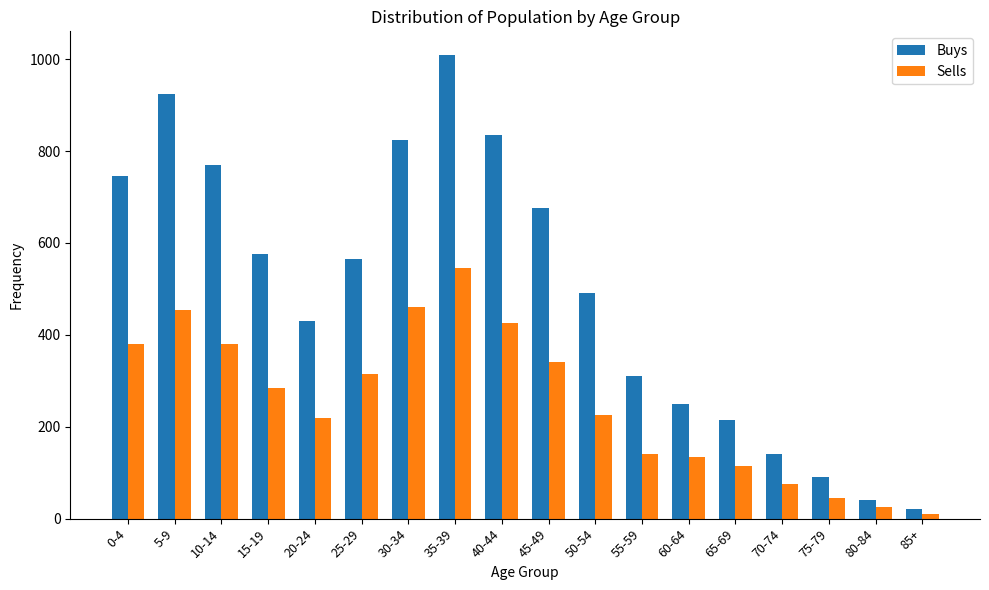

Rank the series at 65-69 from highest to lowest value.

Buys, Sells